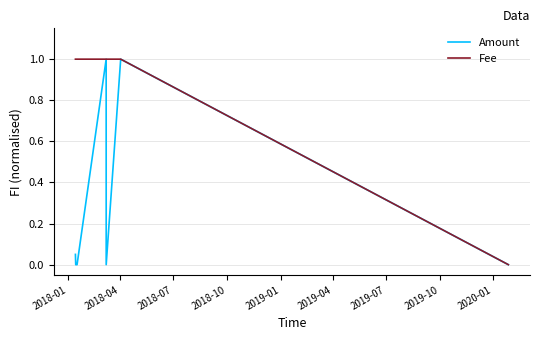

Which series has the largest total across all categories?

Fee